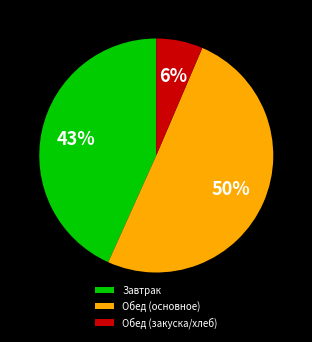

What is the smallest slice in the pie chart?

Обед (закуска/хлеб)